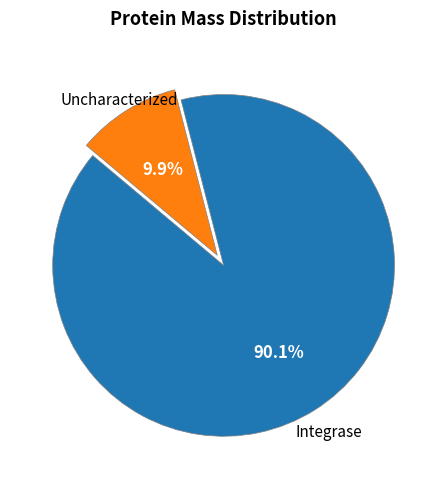

Does any single category account for the majority?

Yes